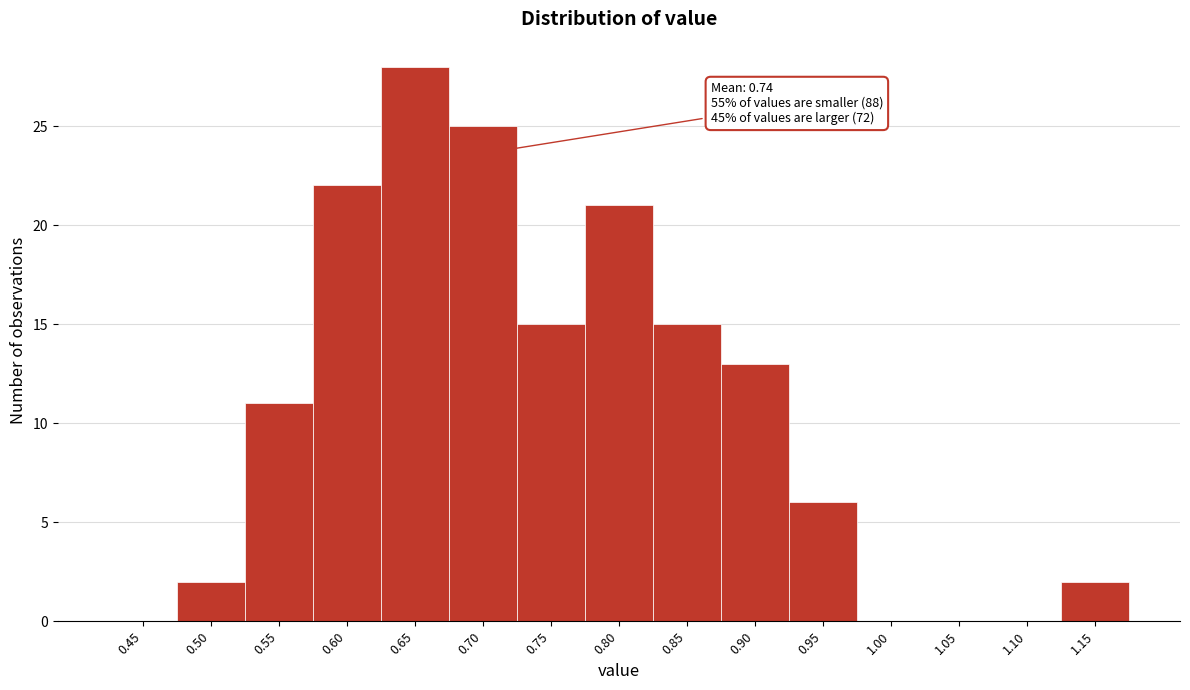

Reading left to right, list all the values displayed in this chart.

0.45=0	0.50=2	0.55=11	0.60=22	0.65=28	0.70=25	0.75=15	0.80=21	0.85=15	0.90=13	0.95=6	1.00=0	1.05=0	1.10=0	1.15=2